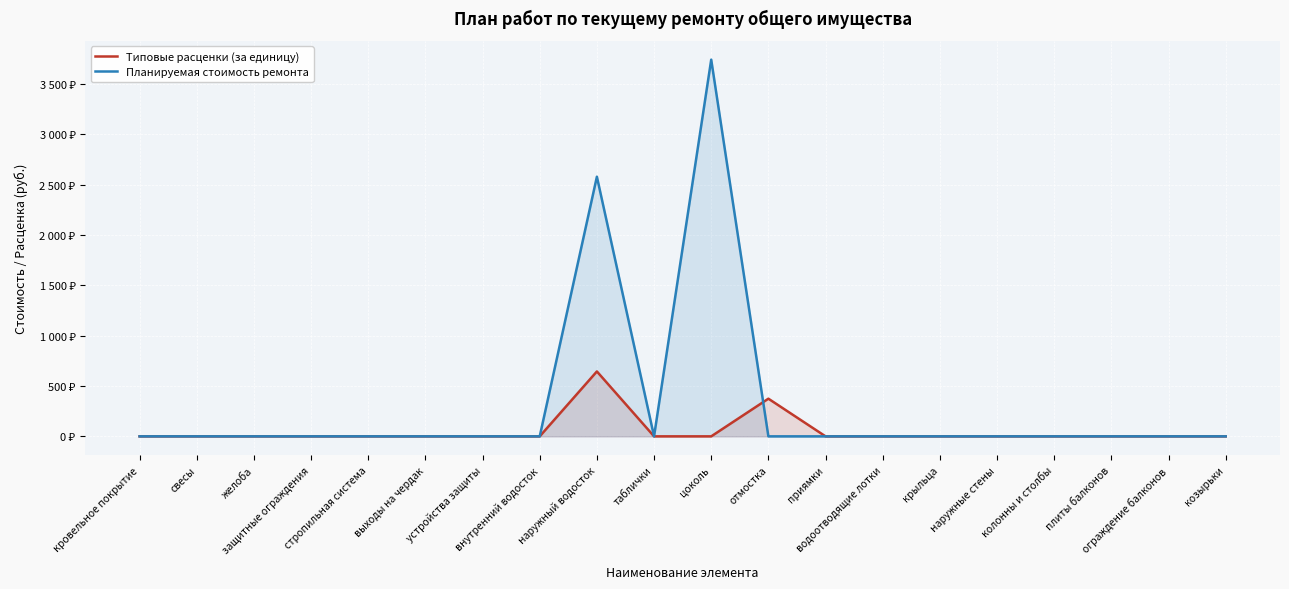

List the labels in order of Типовые расценки (за единицу) value, smallest first.

кровельное покрытие, свесы, желоба, защитные ограждения, стропильная система, выходы на чердак, устройства защиты, внутренний водосток, таблички, цоколь, приямки, водоотводящие лотки, крыльца, наружные стены, колонны и столбы, плиты балконов, ограждение балконов, козырьки, отмостка, наружный водосток